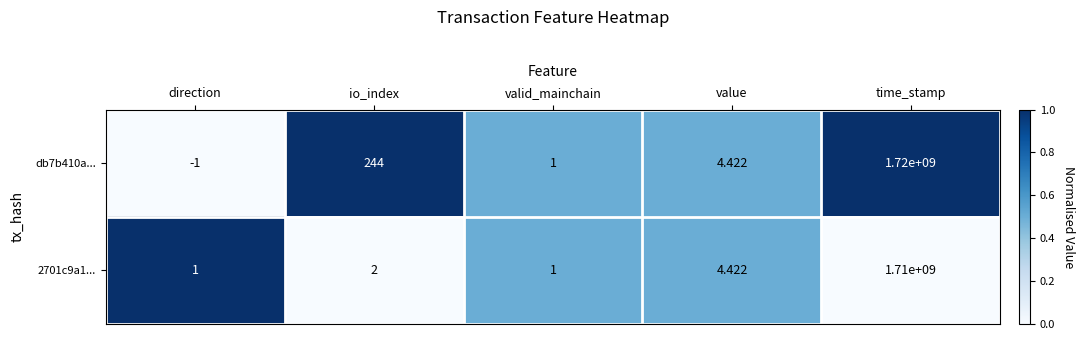

At how many categories does at least one series exceed 0?

5